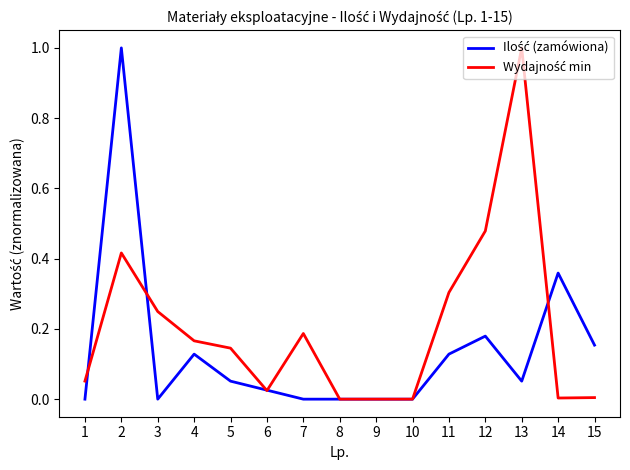

How many lines are shown in the chart?

2